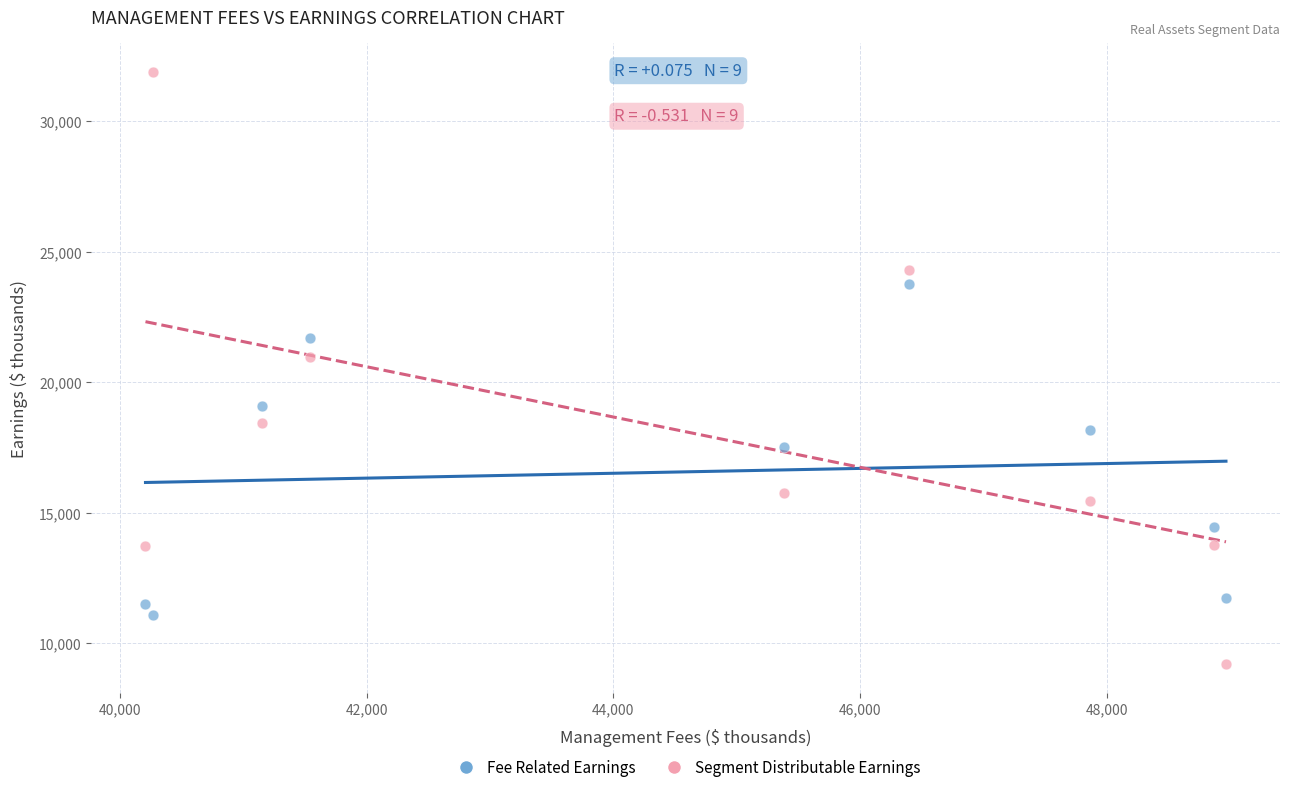

Across all data points, what is the range of X values (max minus min)?

8757